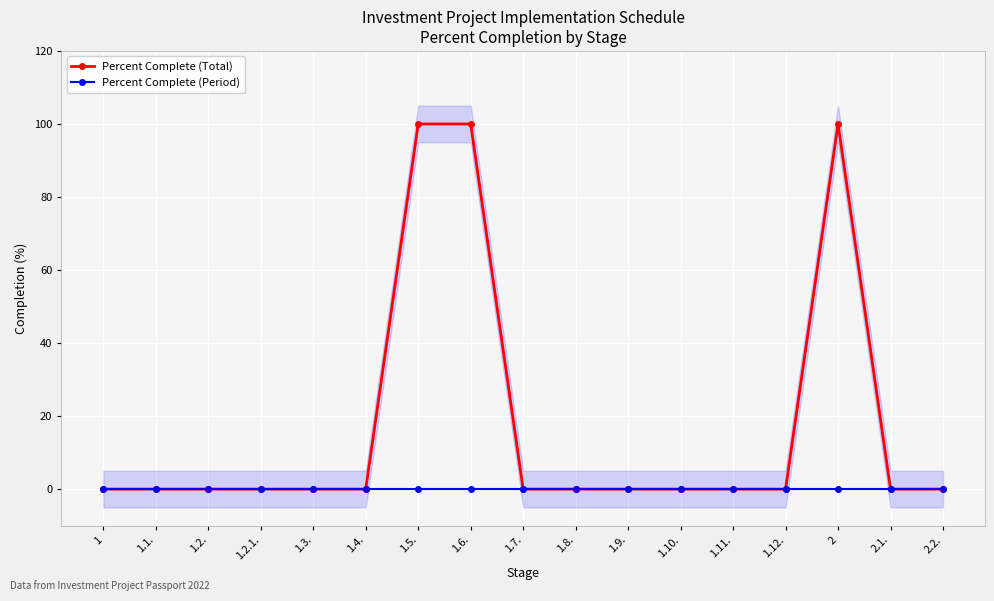

Which series has the largest total across all categories?

Percent Complete (Total)